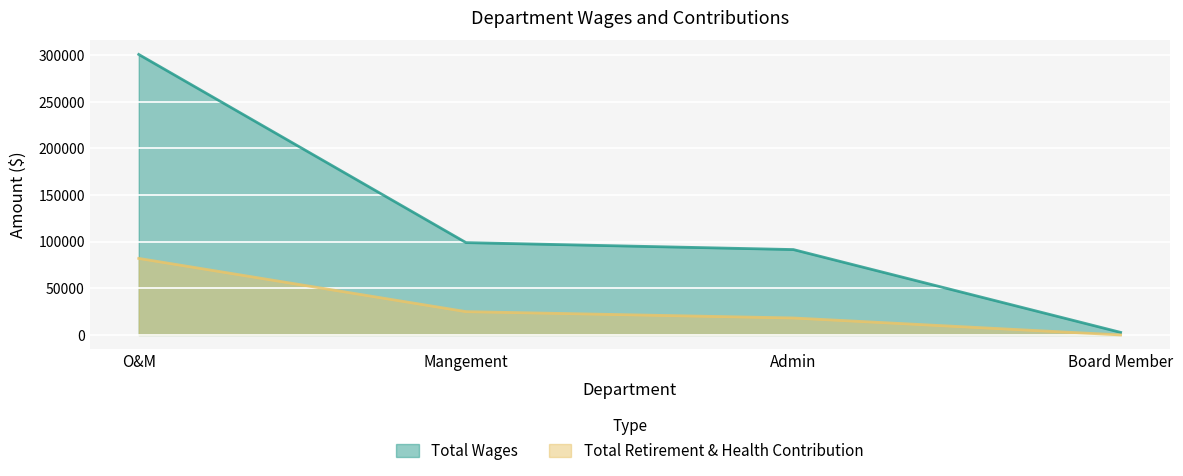

Reading left to right, list all the values displayed in this chart.

Total Wages: O&M=300764	Mangement=98998	Admin=91553	Board Member=2750
Total Retirement & Health Contribution: O&M=82060	Mangement=24998	Admin=18196	Board Member=0